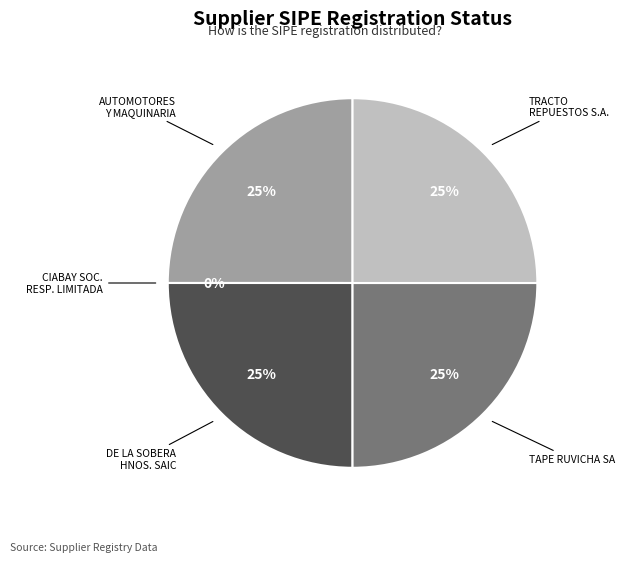

Which category has the biggest portion of the pie?

AUTOMOTORES Y MAQUINARIA